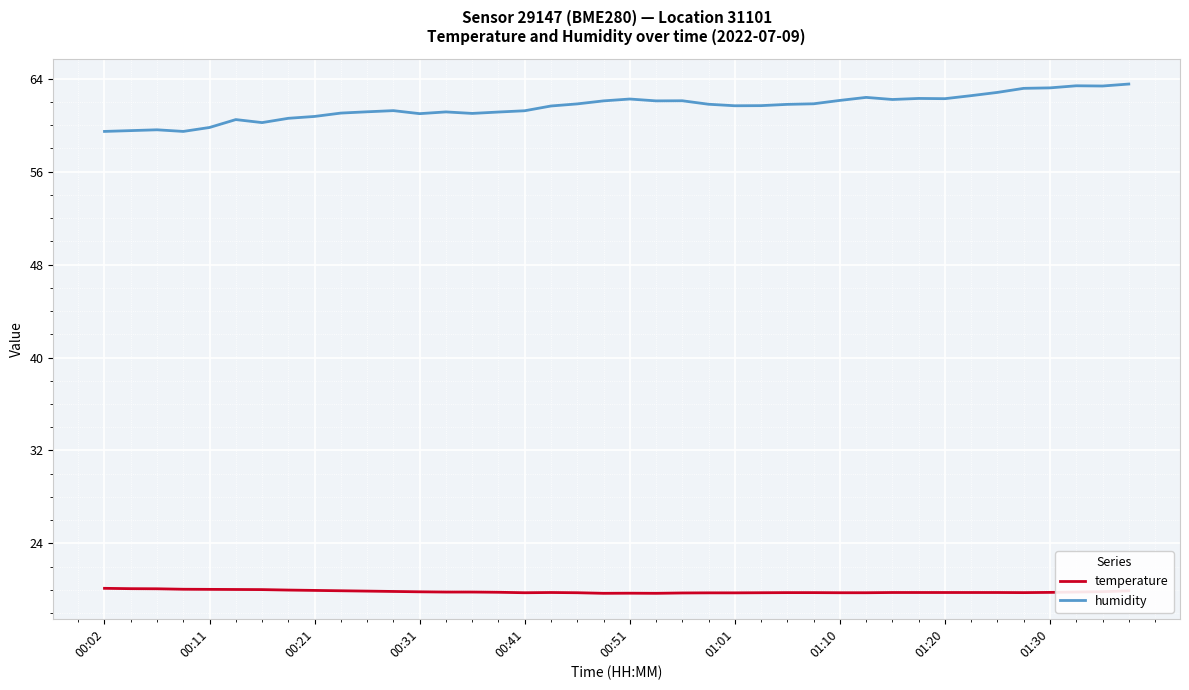

How many lines are shown in the chart?

2